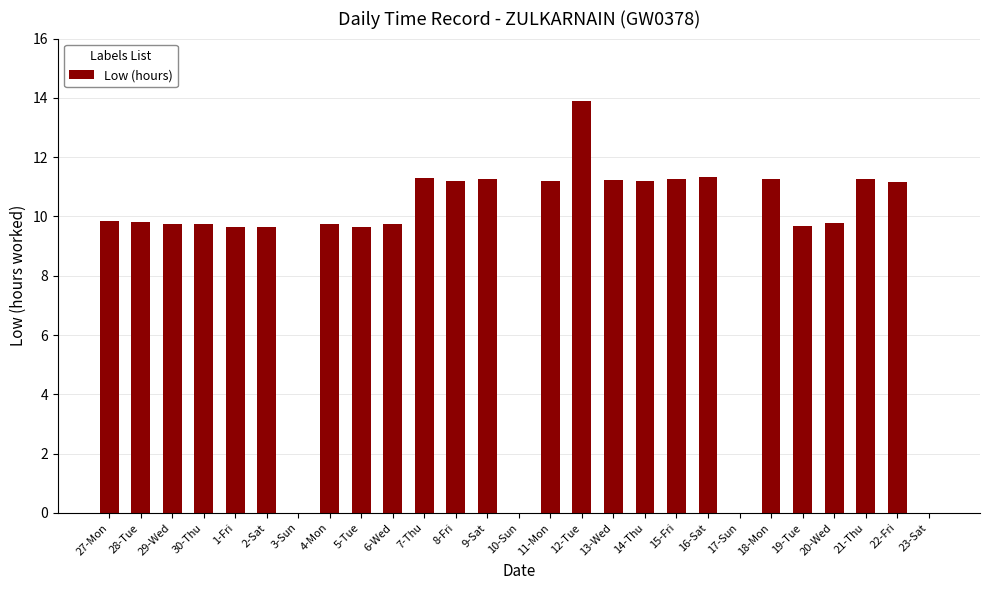

What is the sum of the values at 10-Sun and 18-Mon?

11.3